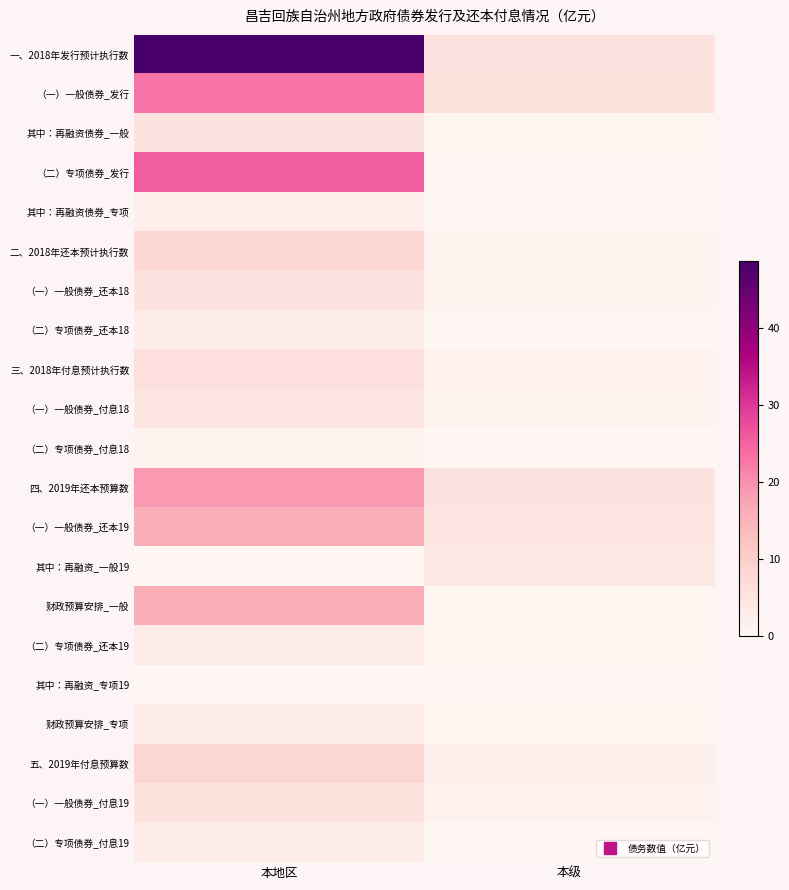

Between 本级 and 本地区, which is larger?

本地区